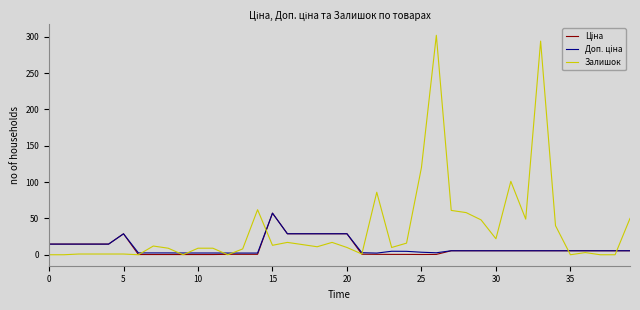

What is the greatest value displayed?

302.0